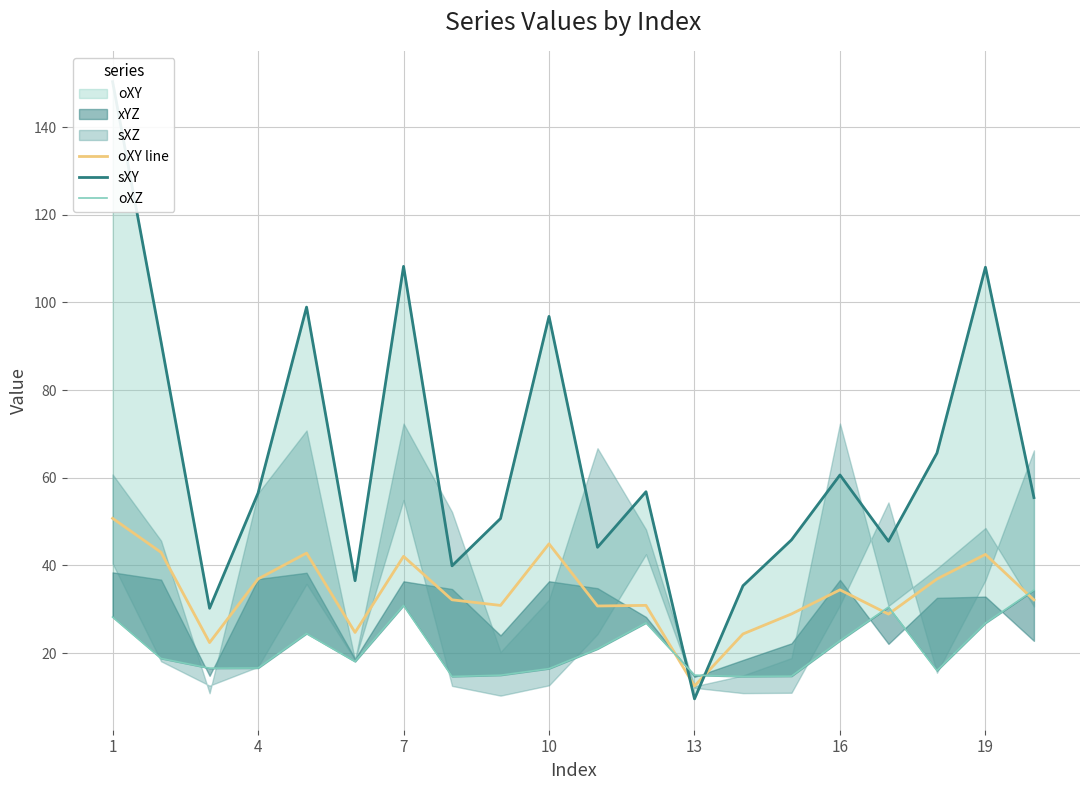

The value of oXY line at 16 is 13.4. True or false?

False